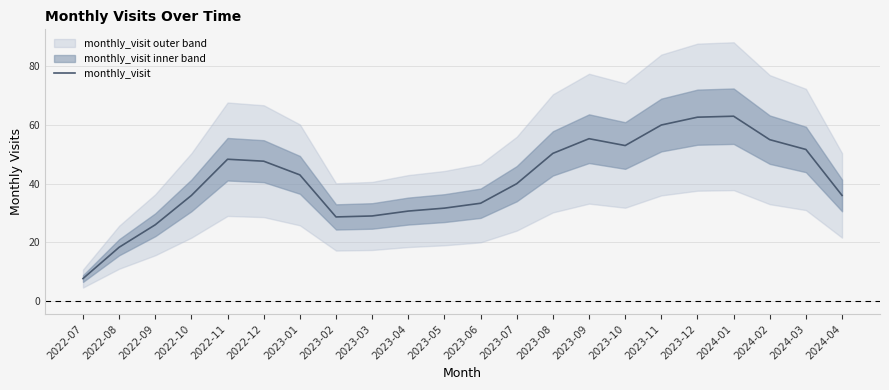

How many points are higher than both their immediate neighbors (excluding endpoints)?

3